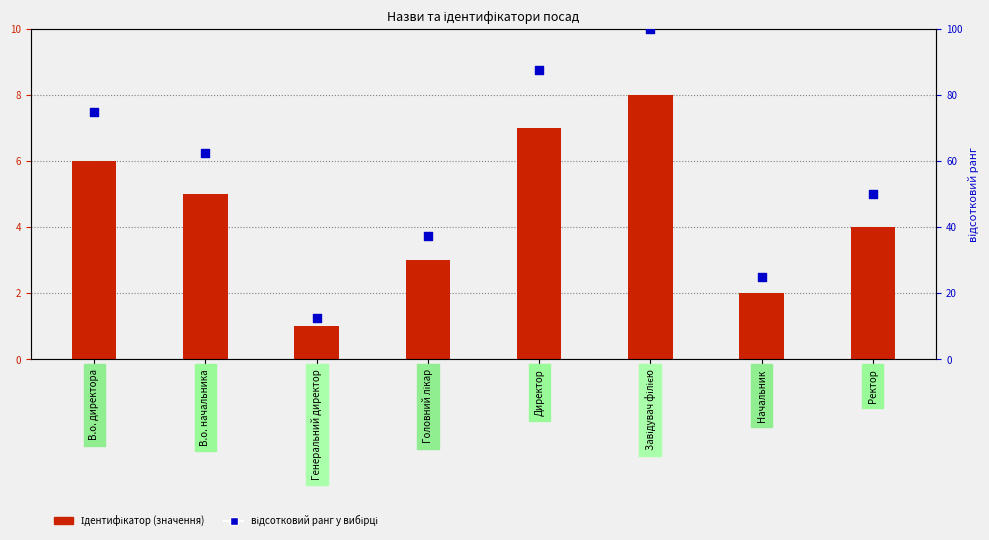

Which series has the largest total across all categories?

відсотковий ранг